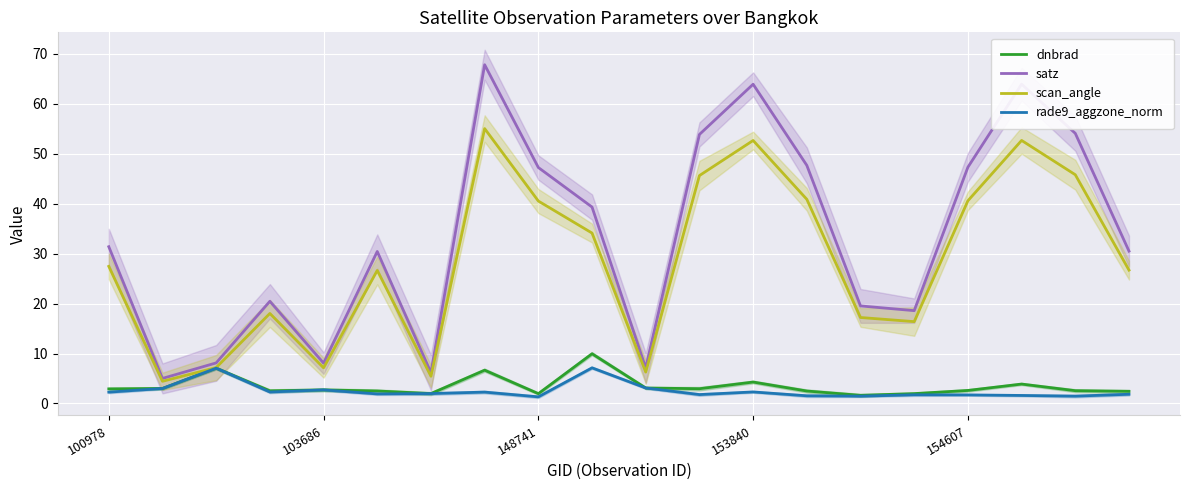

Is it true that satz equals 47.3 at 16?

True